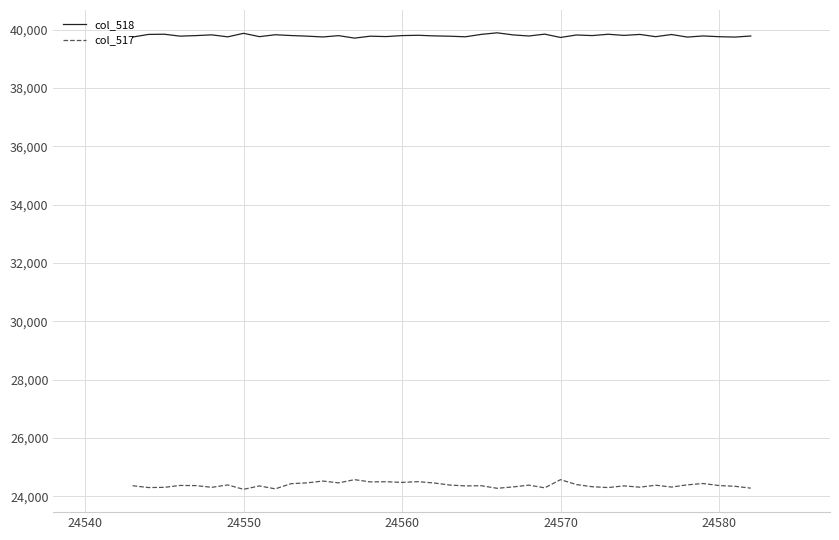

True or false: col_518 and col_517 cross at least once.

False